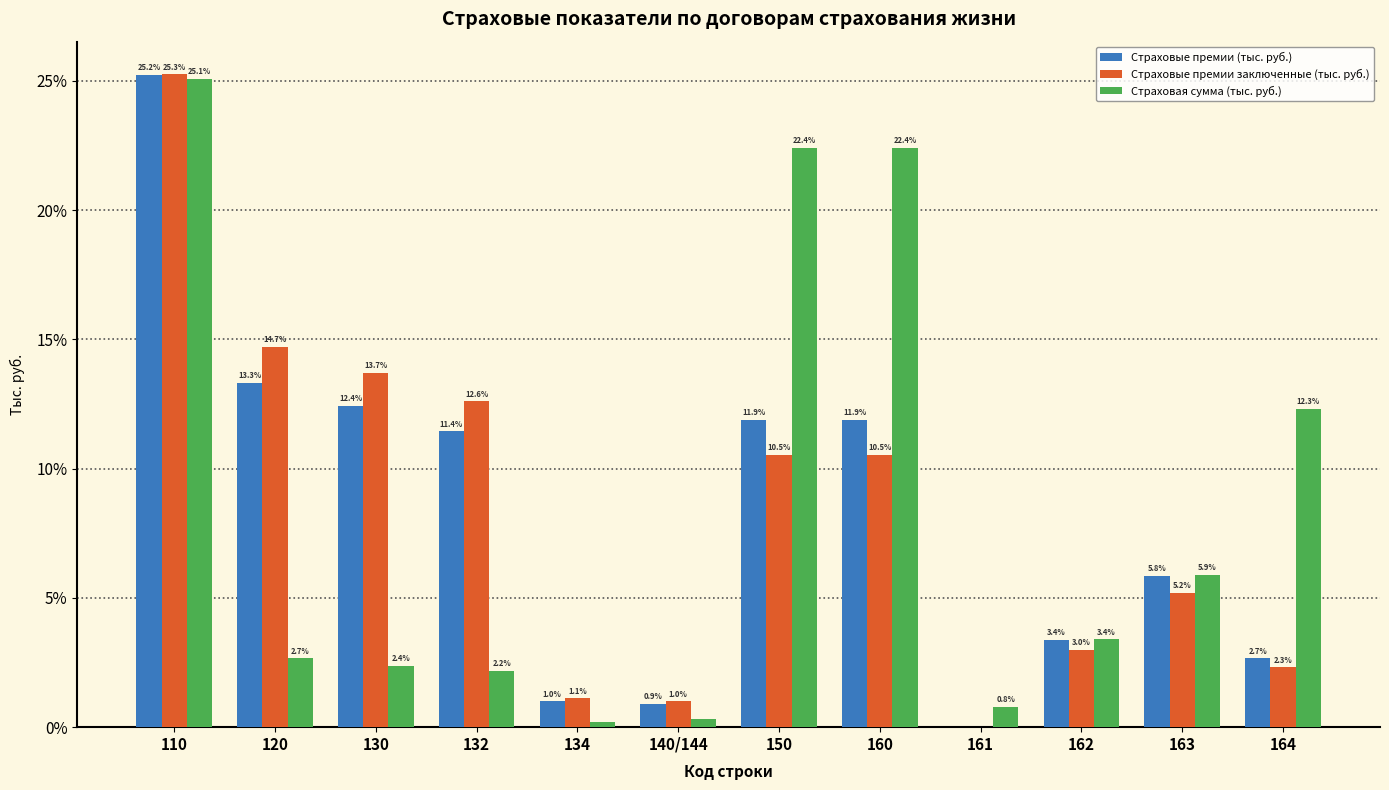

Is the value of Страховые премии заключенные (тыс. руб.) at 160 greater than the value of Страховая сумма (тыс. руб.) at 162?

Yes